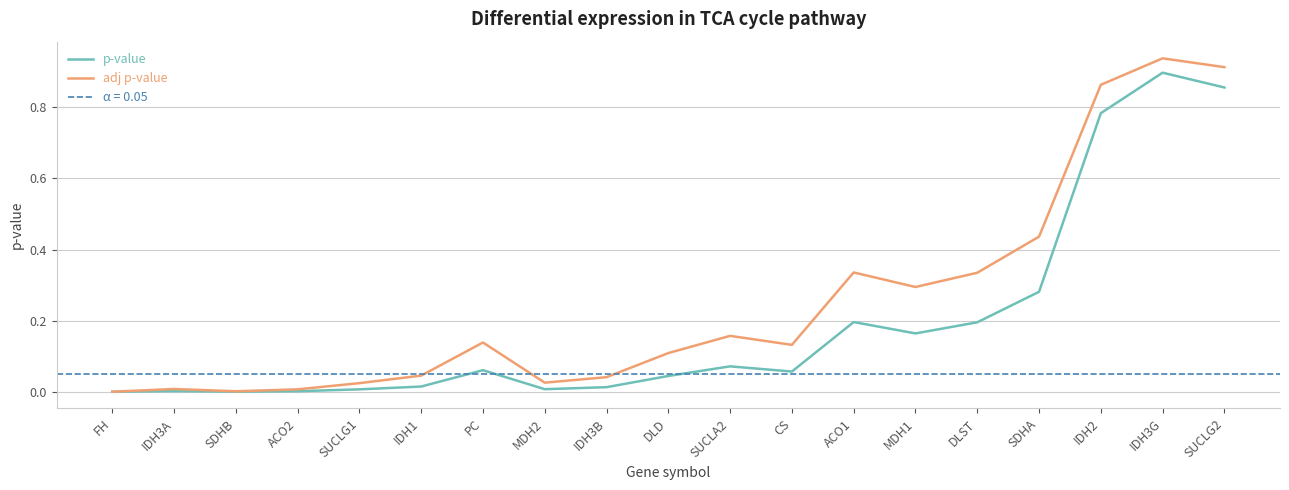

List the labels in order of p-value value, largest first.

IDH3G, SUCLG2, IDH2, SDHA, ACO1, DLST, MDH1, SUCLA2, PC, CS, DLD, IDH1, IDH3B, MDH2, SUCLG1, IDH3A, ACO2, SDHB, FH